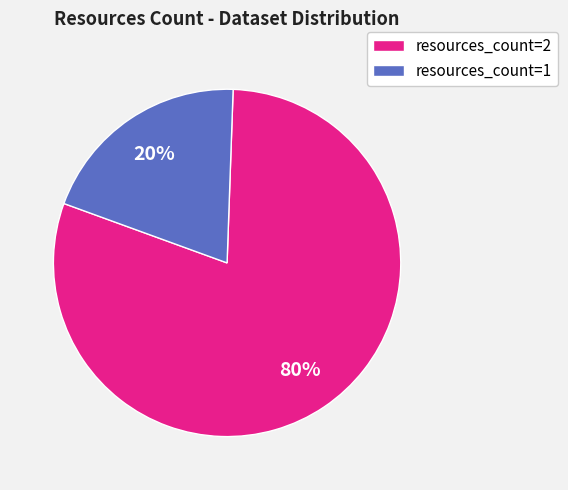

Combined, do resources_count=1 and resources_count=2 account for over 50%?

Yes